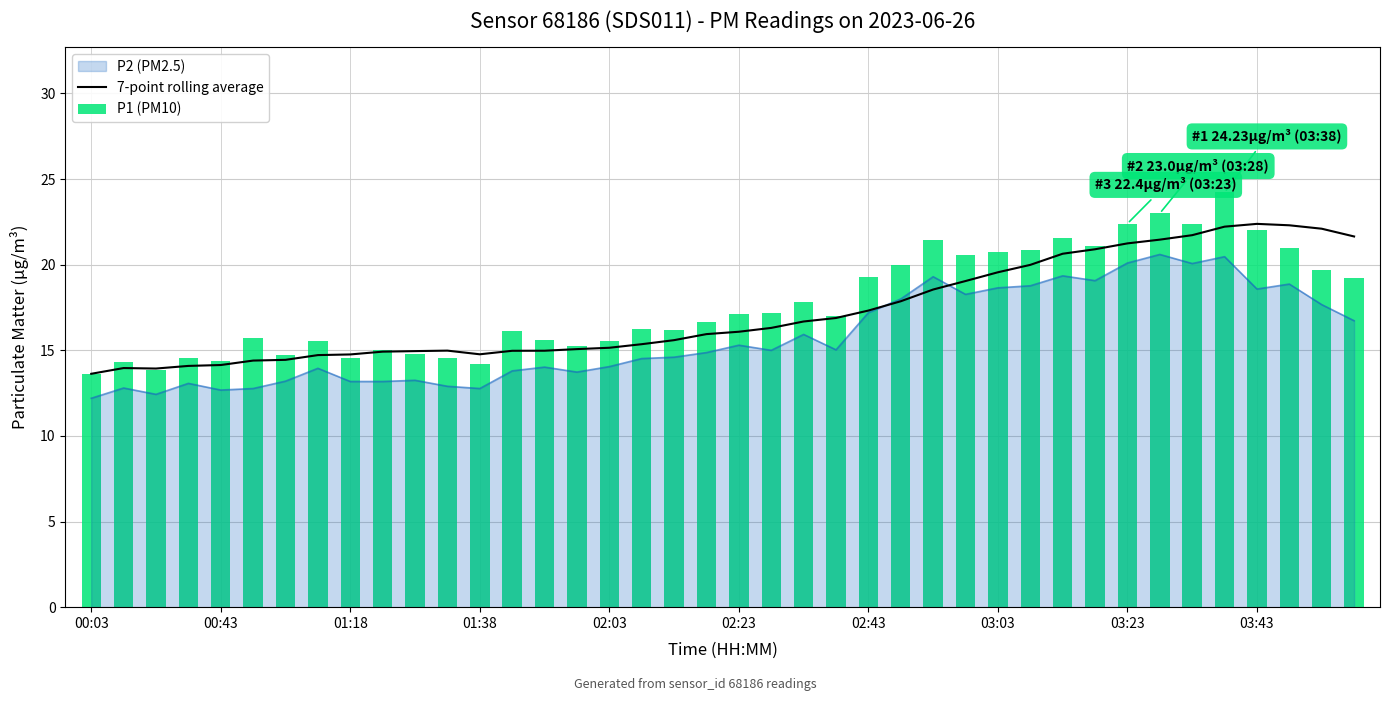

Is it true that P2 (PM2.5) equals 12.2 at 00:03?

True